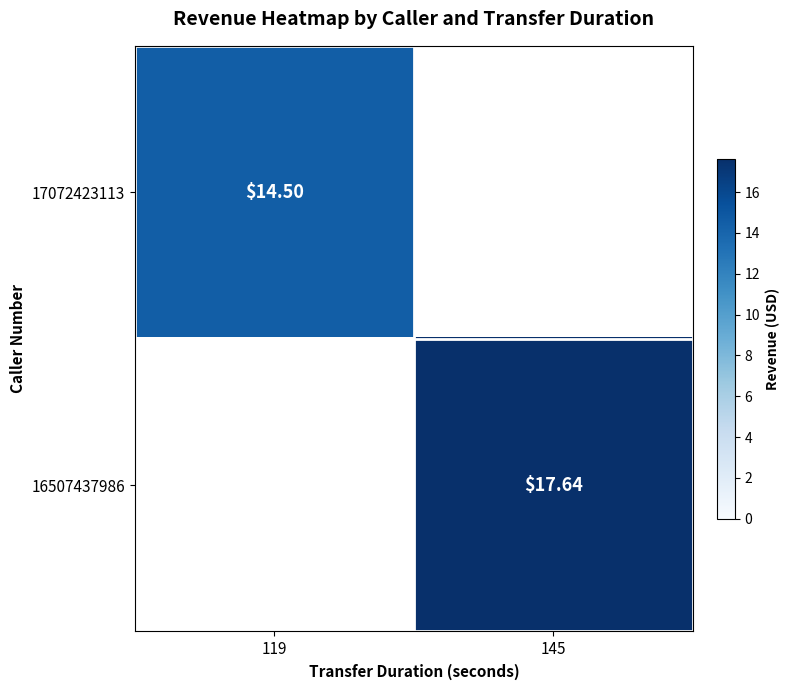

Rank the series by their average value, from lowest to highest.

17072423113, 16507437986